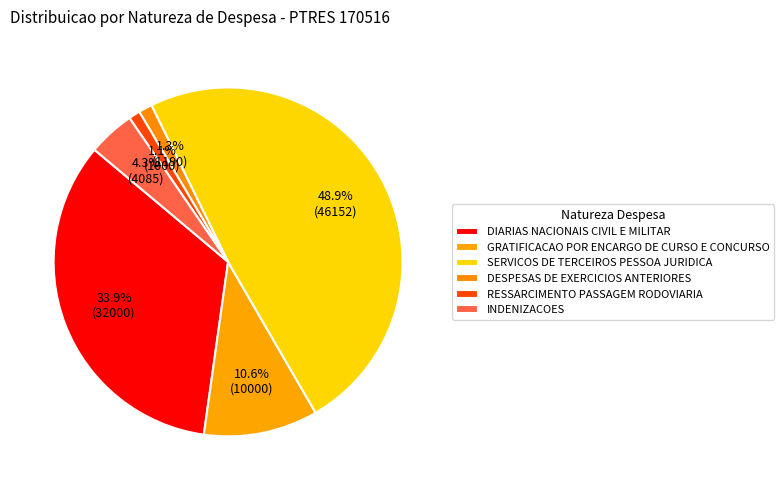

Approximately how many times larger is the value at SERVICOS DE TERCEIROS PESSOA JURIDICA compared to INDENIZACOES?

11.3